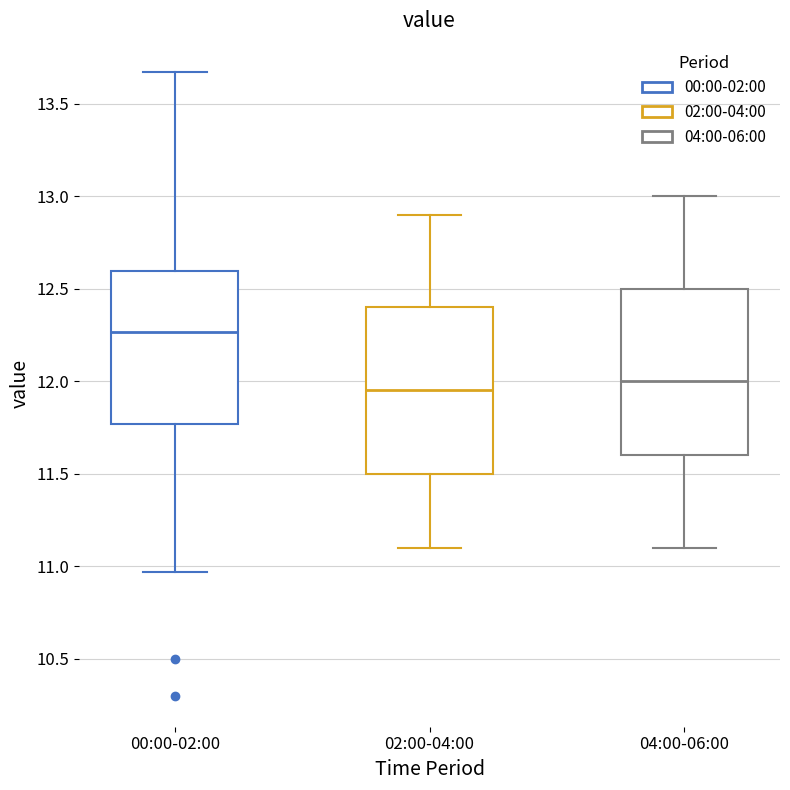

Reading left to right, transcribe this box plot: for each box, give where its median line is, the range the box spans, and where its two whiskers end, as read against the y-axis. The values are not printed on the chart, so give them approximately, as read against the axis.

00:00-02:00: median 12.25, box 11.75 to 12.60, whiskers 10.95 to 13.65
02:00-04:00: median 11.95, box 11.50 to 12.40, whiskers 11.10 to 12.90
04:00-06:00: median 12.00, box 11.60 to 12.50, whiskers 11.10 to 13.00